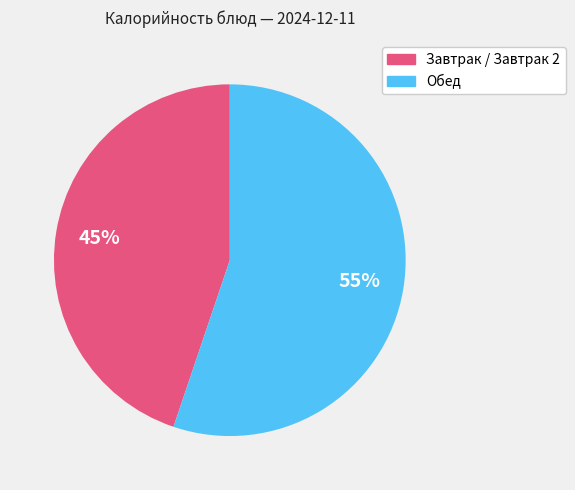

To the nearest percent, what portion does Обед represent?

55%